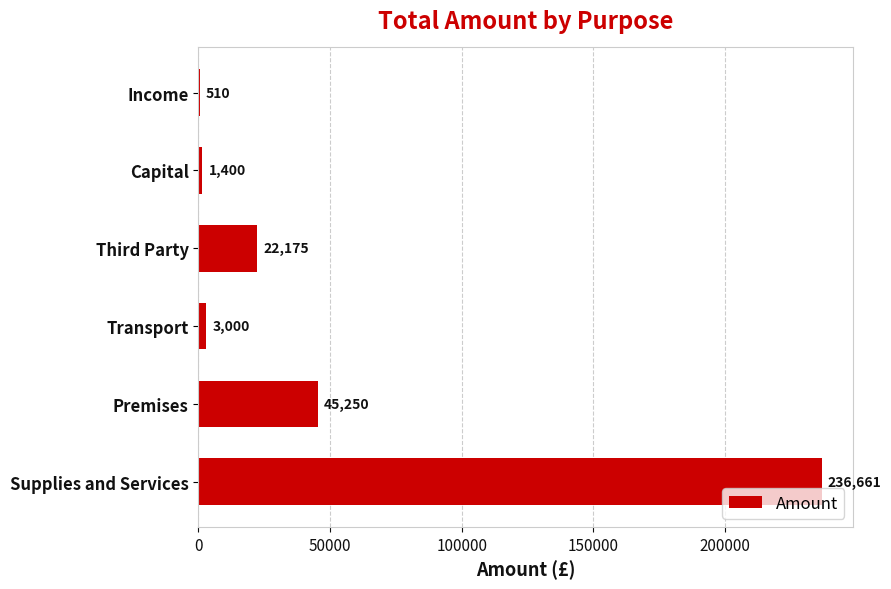

Read the value at Premises.

45249.6